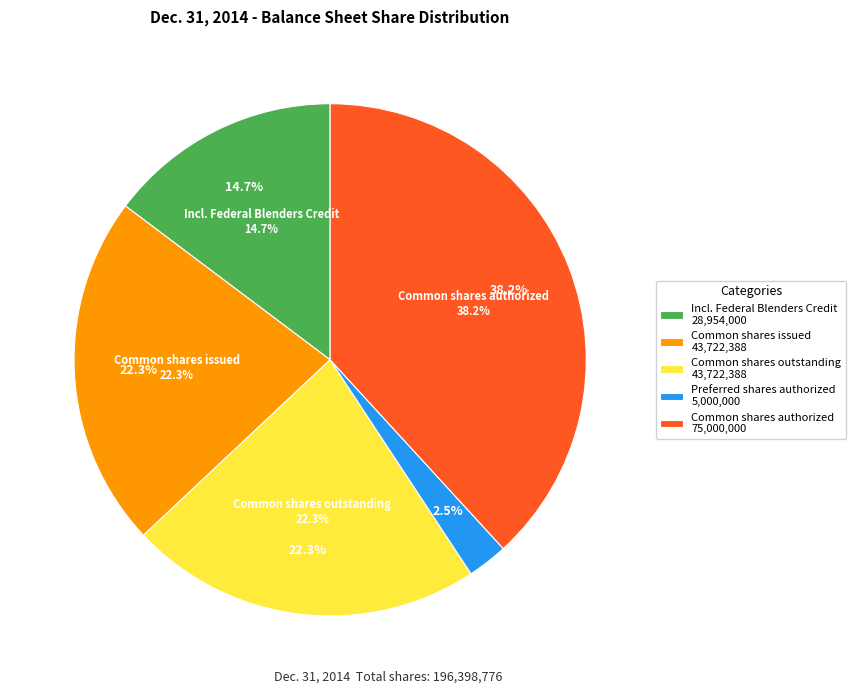

Does Preferred stock shares authorized represent more than half of the total?

No